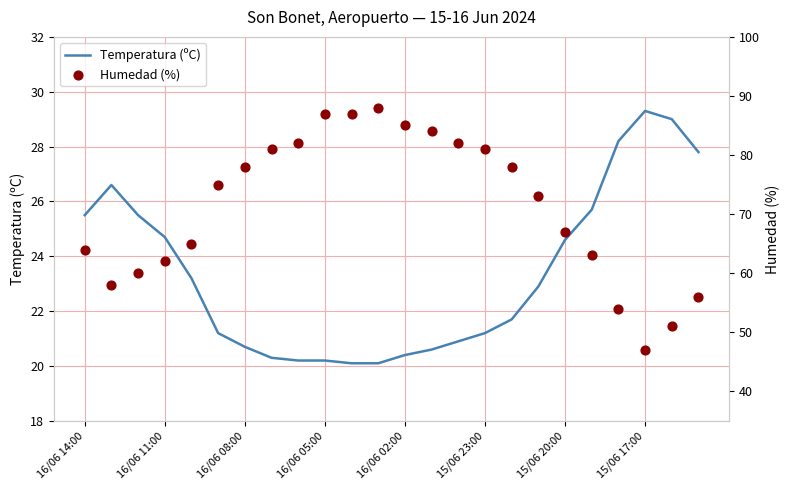

Which series contains the lowest Y value?

Temperatura (ºC)